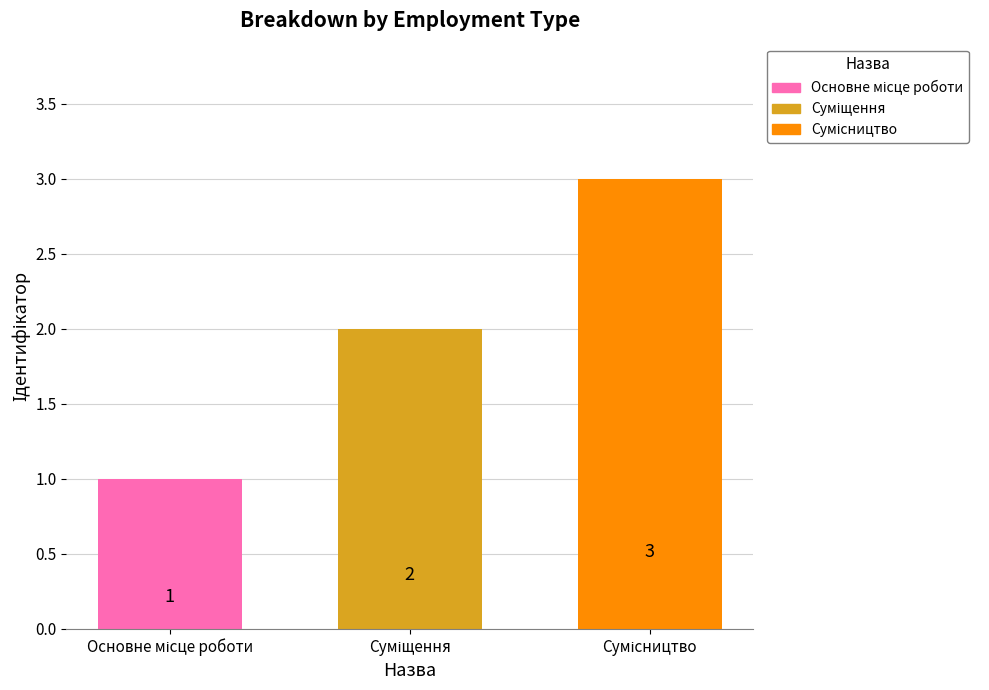

What is the value of the 3rd bar from the left?

3